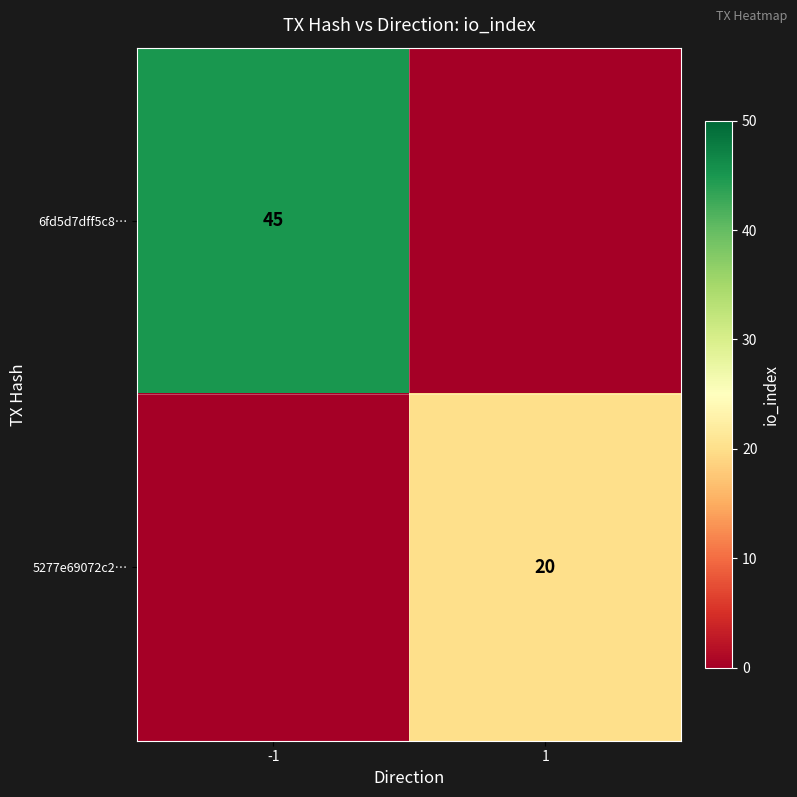

The 6fd5d7dff5c8… series shows 45 at -1. True or false?

True